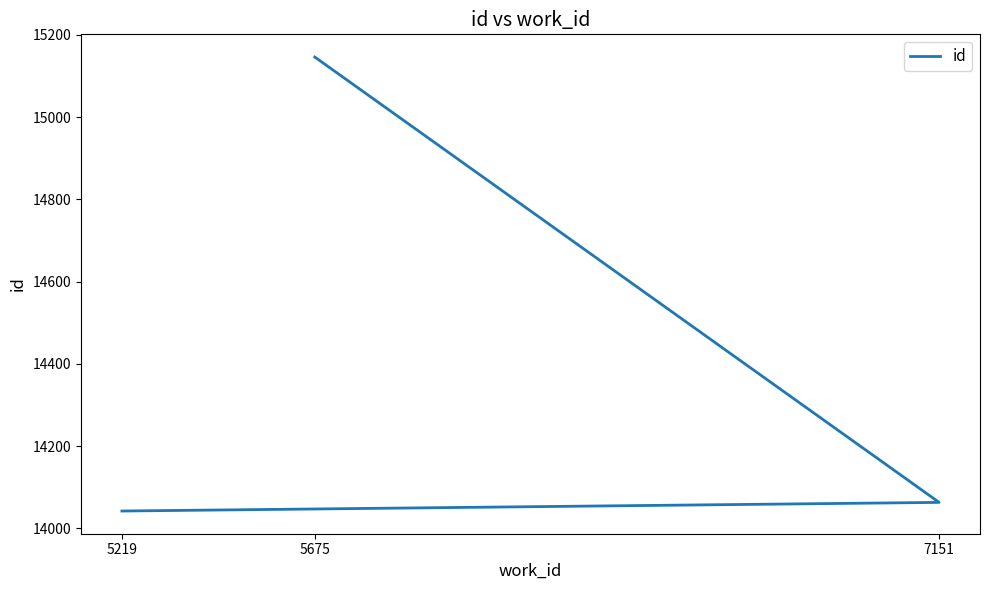

The chart shows a value of 14042 at 5219. True or false?

True